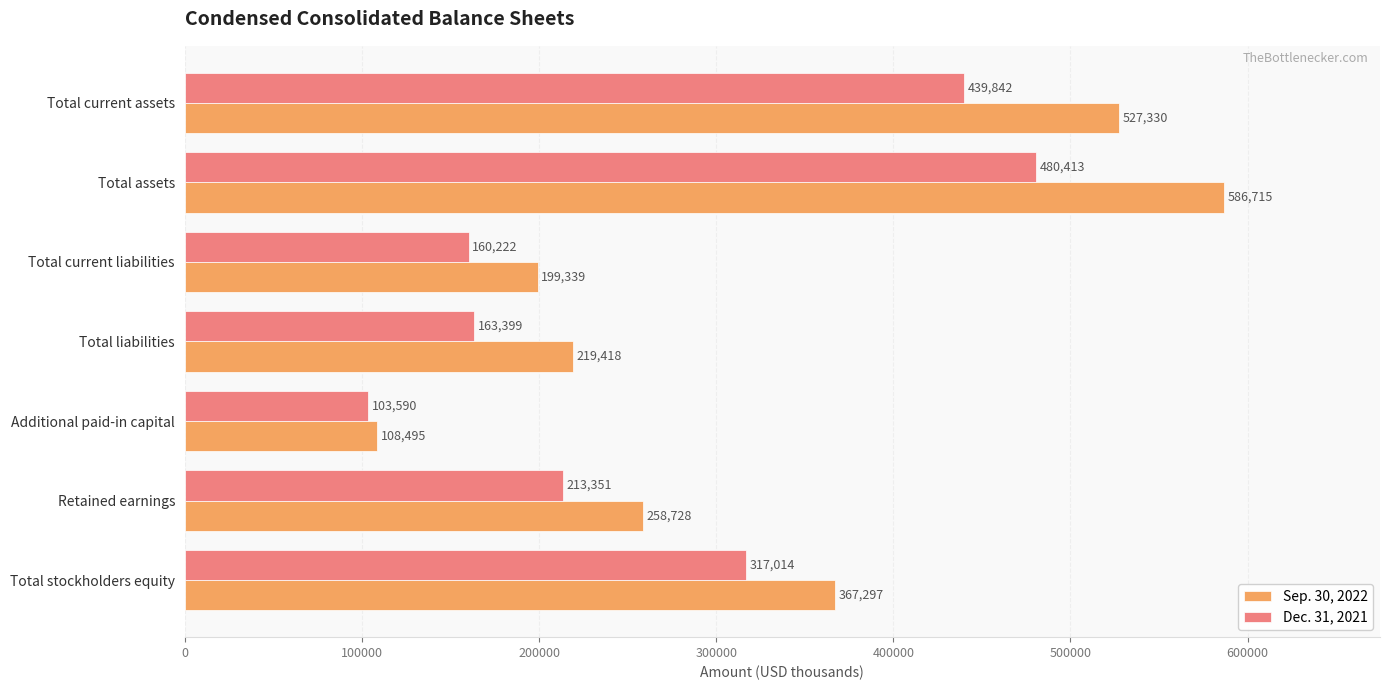

Rank the categories by Dec. 31, 2021 value from lowest to highest.

Additional paid-in capital, Total current liabilities, Total liabilities, Retained earnings, Total stockholders equity, Total current assets, Total assets